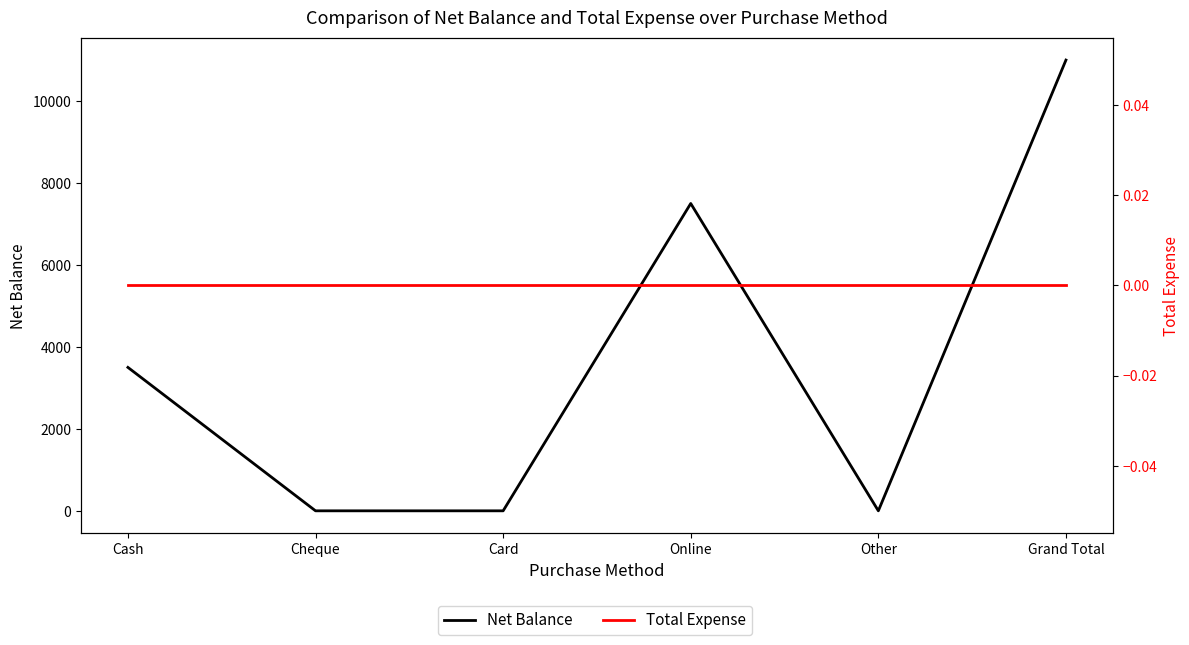

List the series in order of their peak value, highest first.

Net Balance, Total Expense